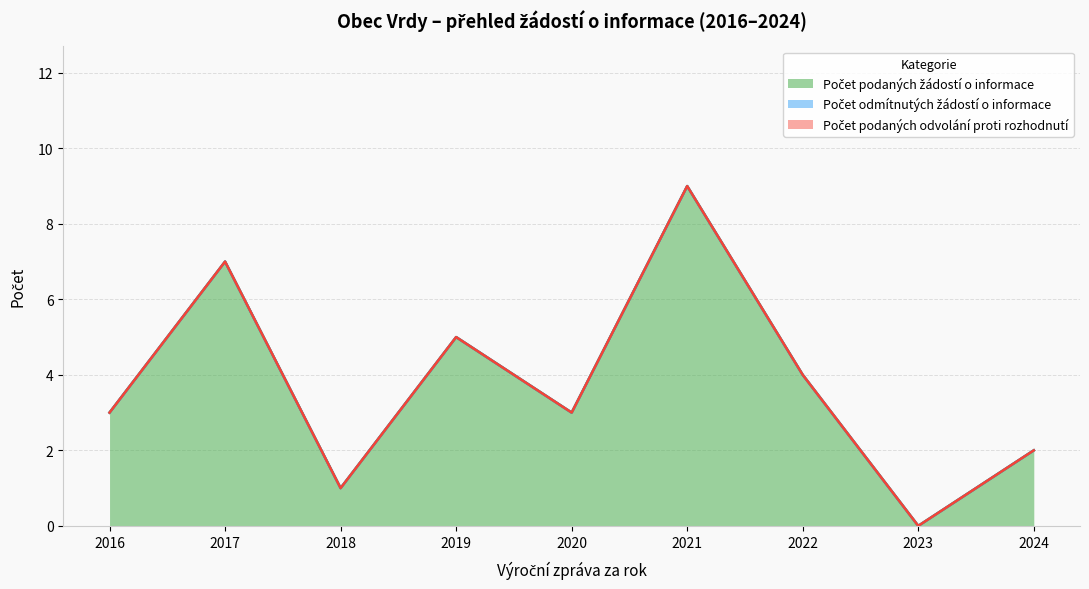

How many lines are shown in the chart?

3